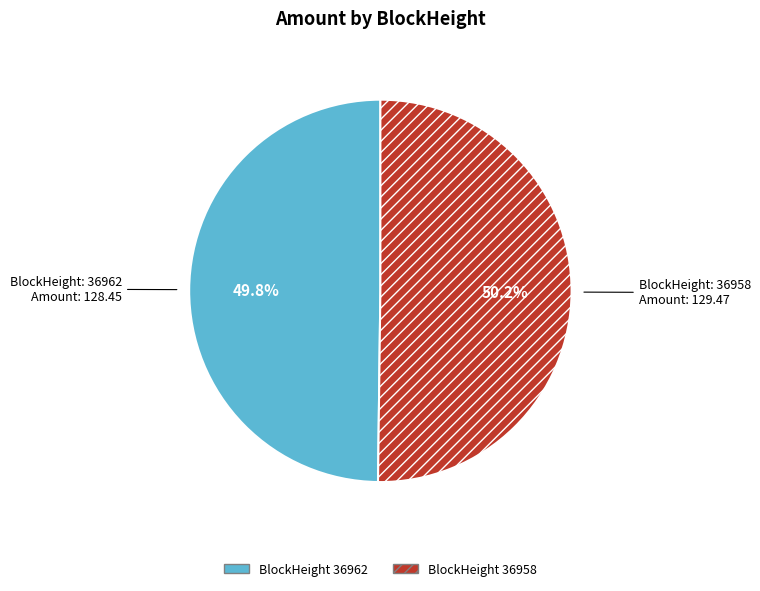

How many slices are in this pie chart?

2